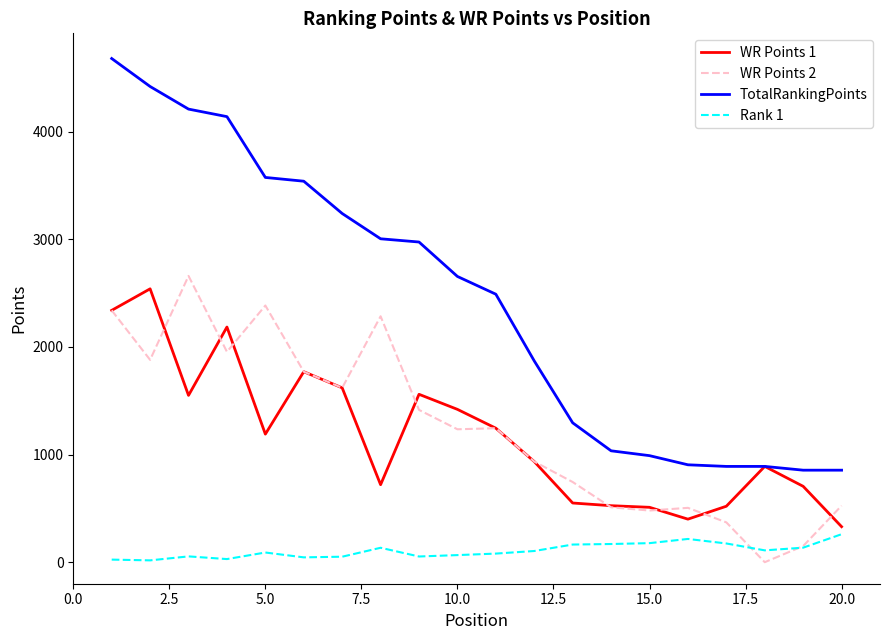

True or false: TotalRankingPoints and Rank 1 intersect in this chart.

False